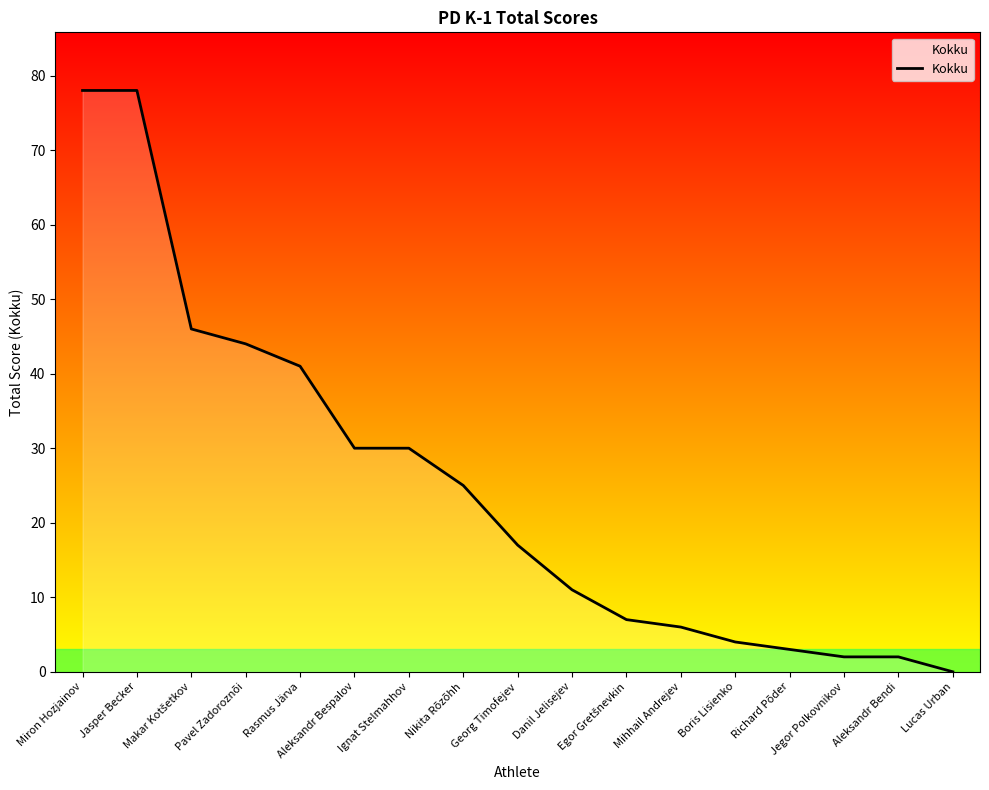

How many values exceed 17?

8